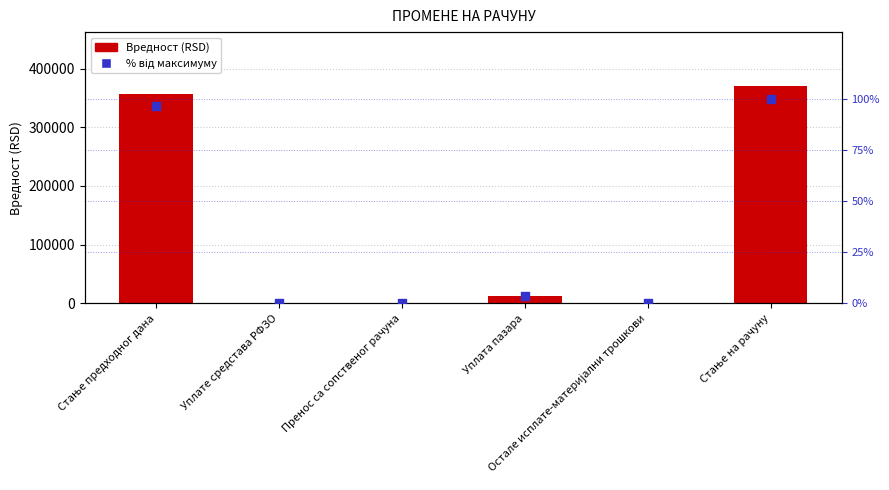

Which series has the largest total across all categories?

Вредност